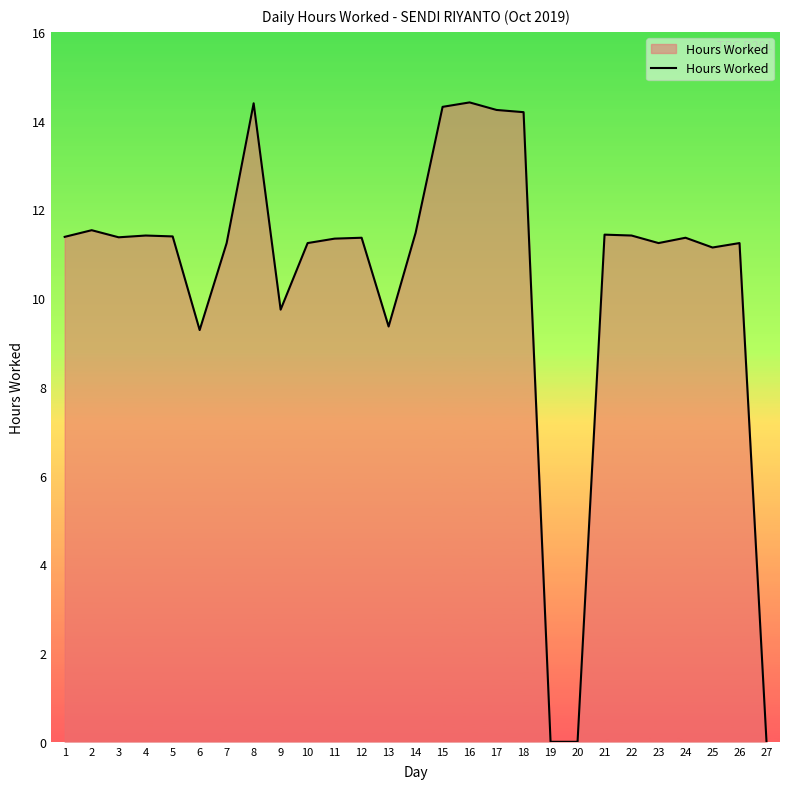

What is the maximum value shown in the chart?

14.4